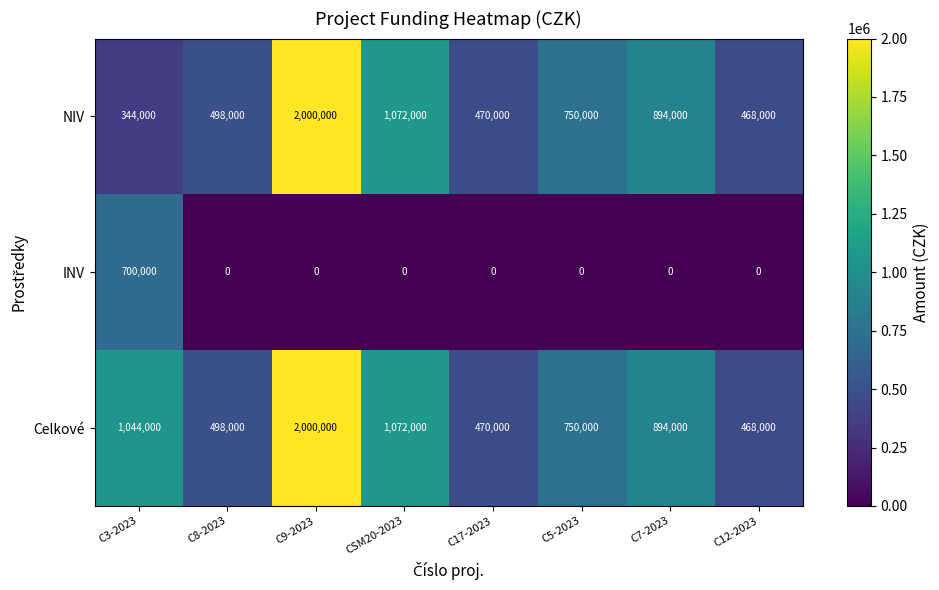

Reading left to right, list all the values displayed in this chart.

NIV: C3-2023=344000	C8-2023=498000	C9-2023=2000000	CSM20-2023=1072000	C17-2023=470000	C5-2023=750000	C7-2023=894000	C12-2023=468000
INV: C3-2023=700000	C8-2023=0	C9-2023=0	CSM20-2023=0	C17-2023=0	C5-2023=0	C7-2023=0	C12-2023=0
Celkové: C3-2023=1044000	C8-2023=498000	C9-2023=2000000	CSM20-2023=1072000	C17-2023=470000	C5-2023=750000	C7-2023=894000	C12-2023=468000